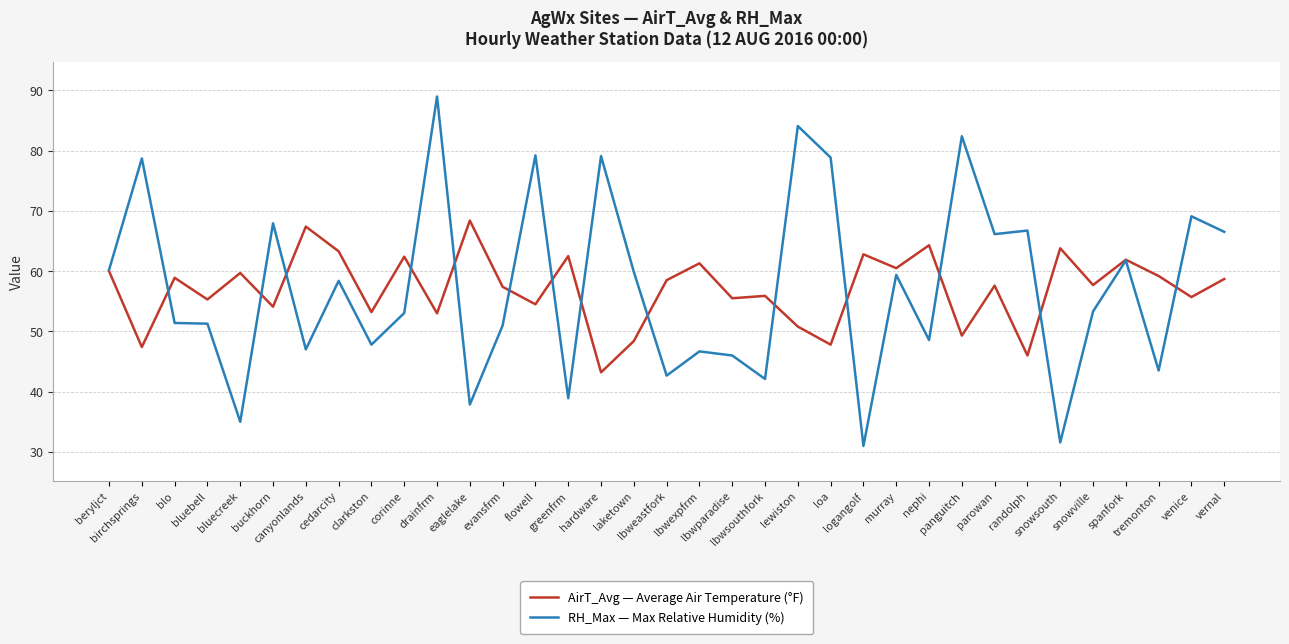

What is the maximum value for RH_Max — Max Relative Humidity (%)?

89.0